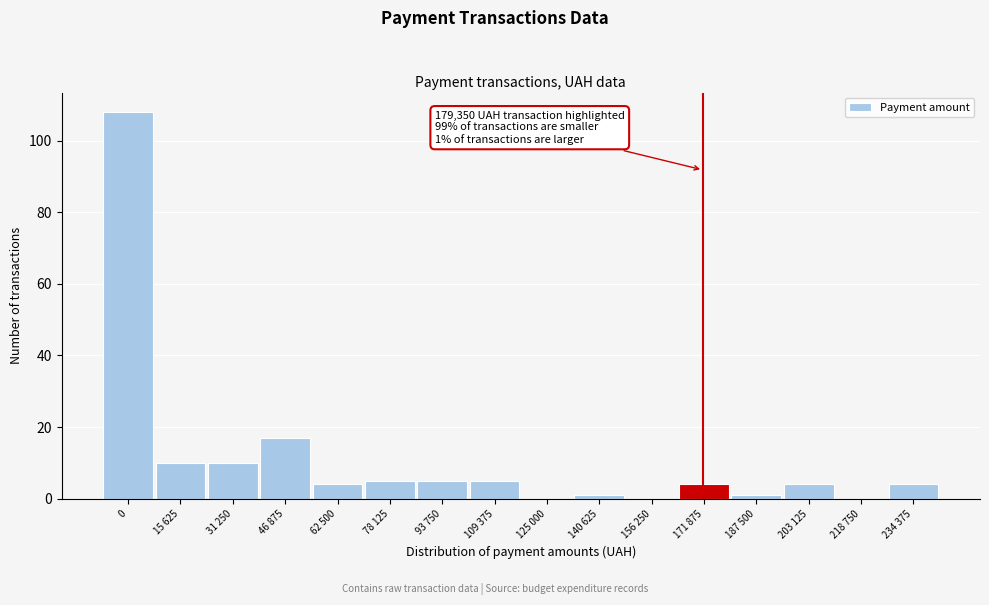

Reading left to right, transcribe all the data shown in this chart.

0=108	15 625=10	31 250=10	46 875=17	62 500=4	78 125=5	93 750=5	109 375=5	125 000=0	140 625=1	156 250=0	171 875=4	187 500=1	203 125=4	218 750=0	234 375=4